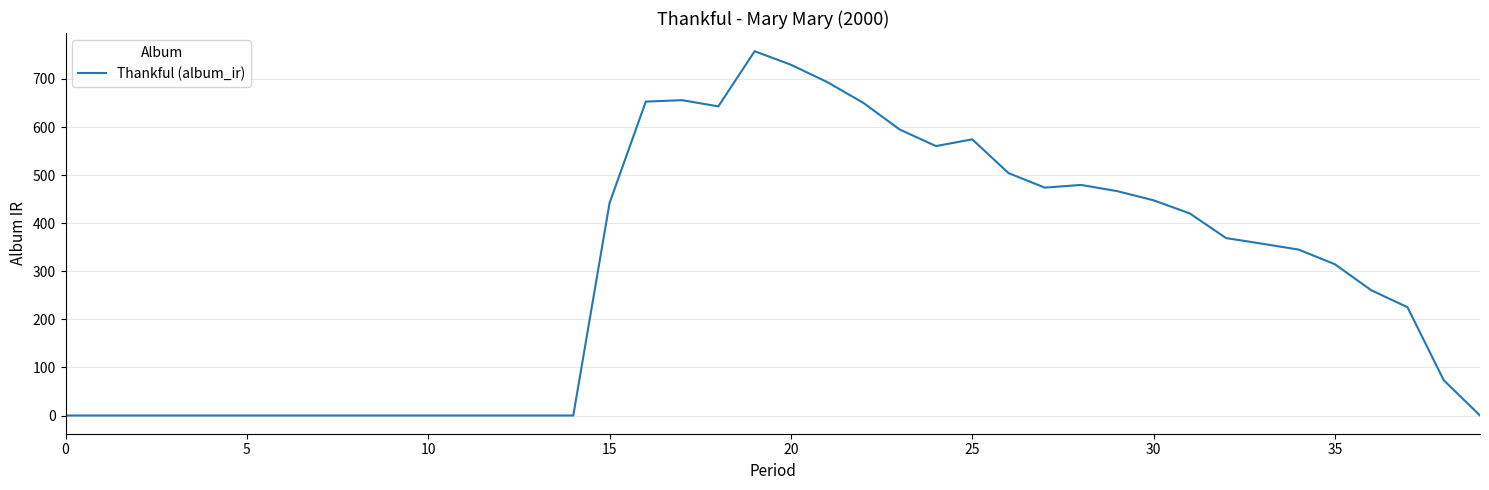

How many series are shown in this chart?

1